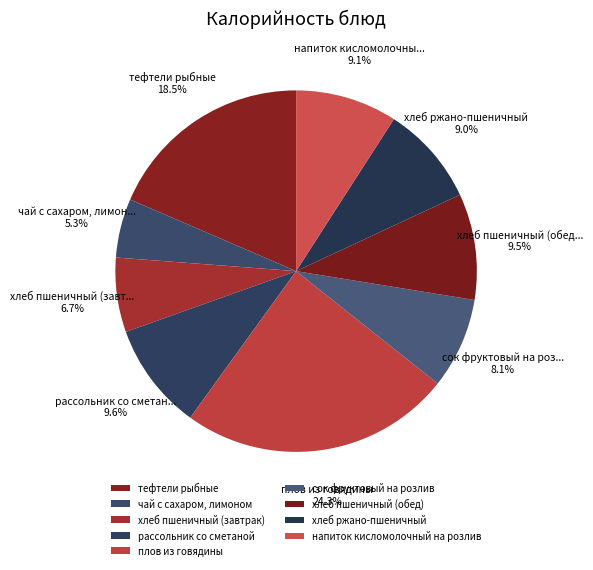

To the nearest percent, what is the difference between the largest and smallest slice percentages?

19%